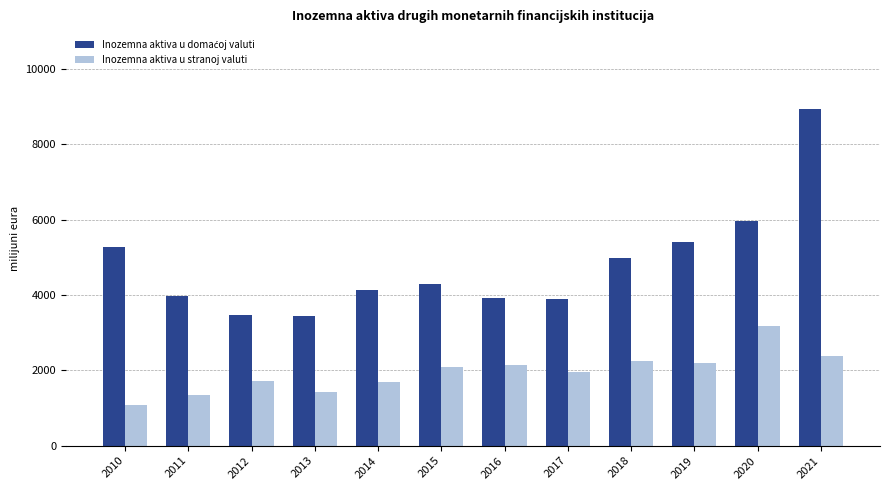

At which label does Inozemna aktiva u stranoj valuti reach its peak?

2020